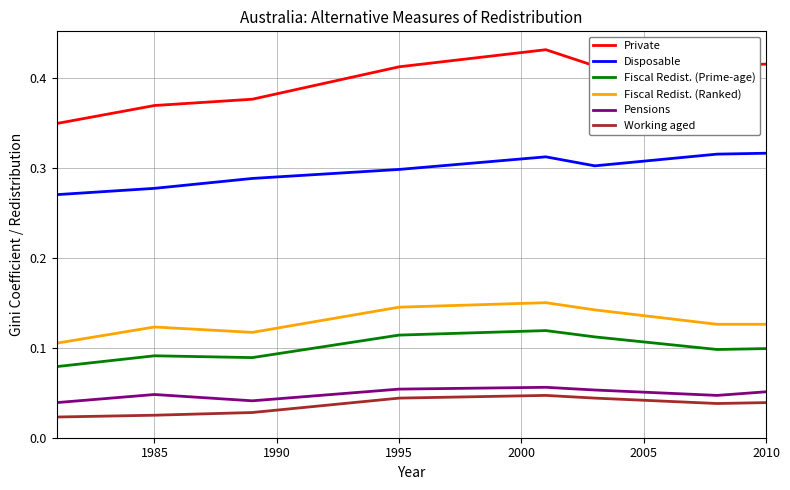

Which series has the largest total across all categories?

Private